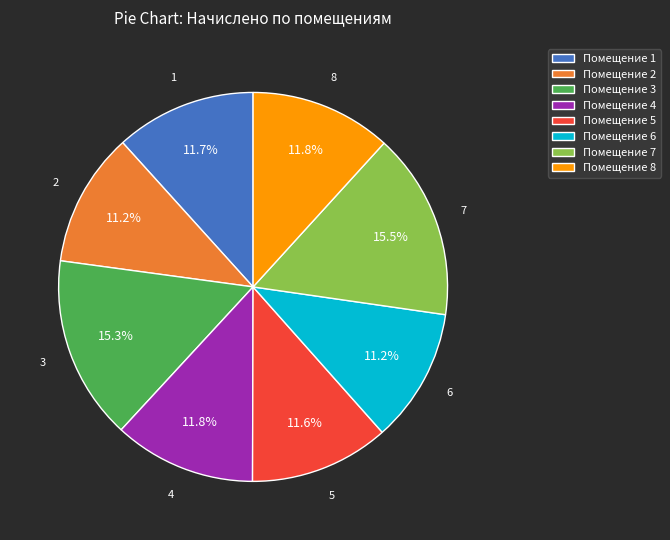

What is the ratio of the value at Помещение 2 to the value at Помещение 8?

0.9